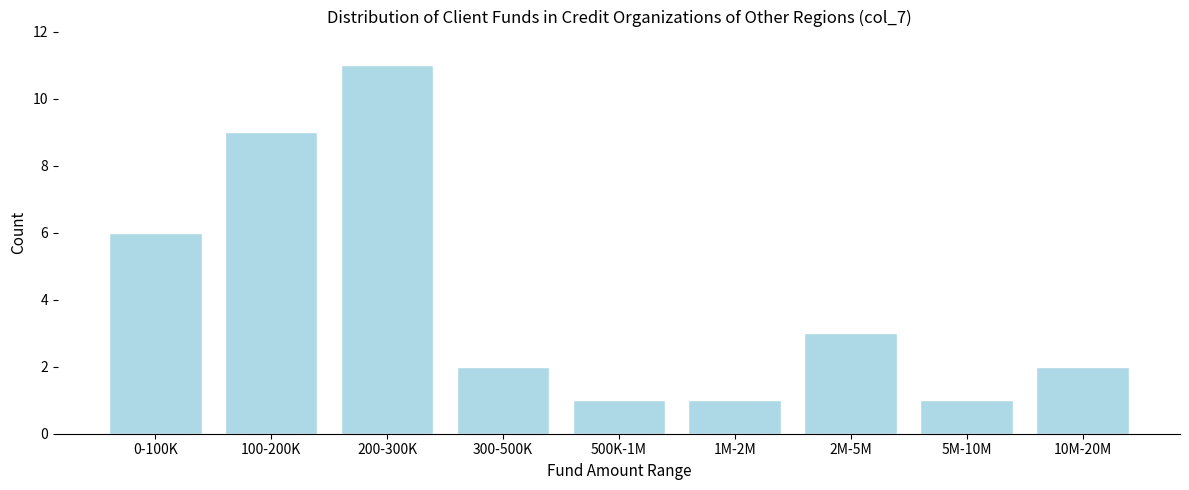

Reading right to left, what are all the values shown in this chart?

10M-20M=2	5M-10M=1	2M-5M=3	1M-2M=1	500K-1M=1	300-500K=2	200-300K=11	100-200K=9	0-100K=6